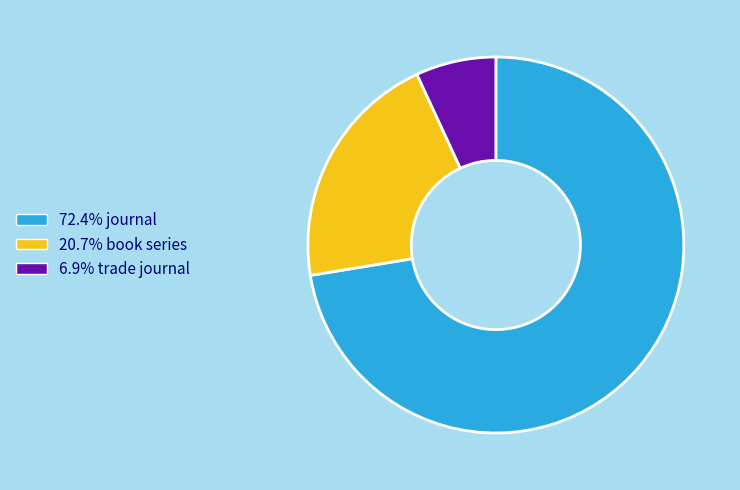

Does any single category account for the majority?

Yes